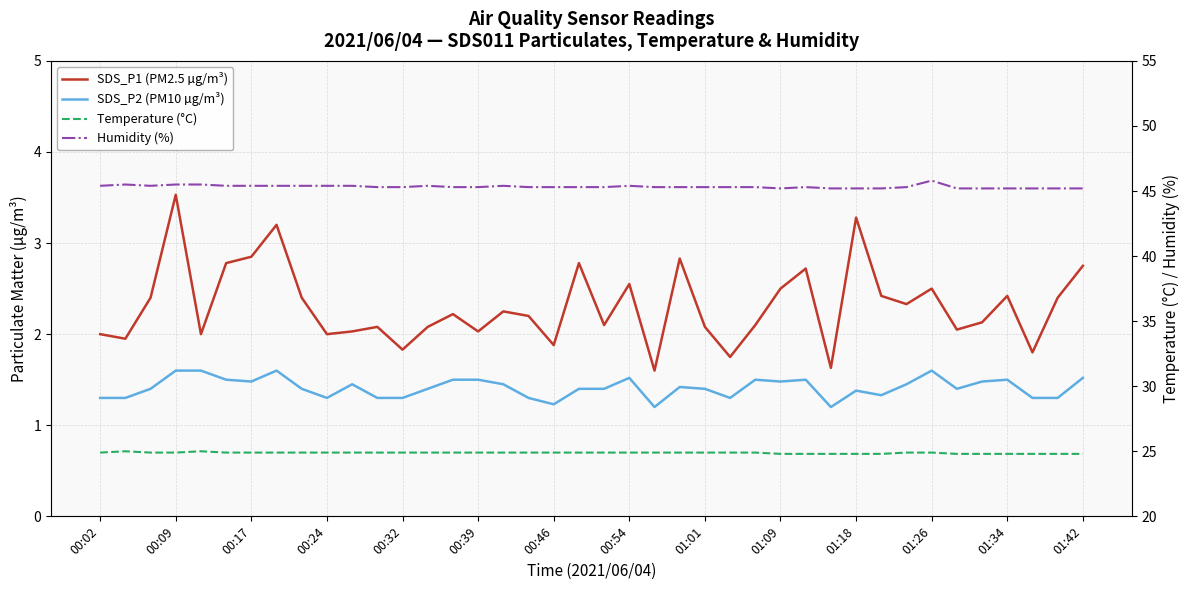

What is the value of the SDS_P1 (PM2.5 µg/m³) point at the 35th from the left?

2.0